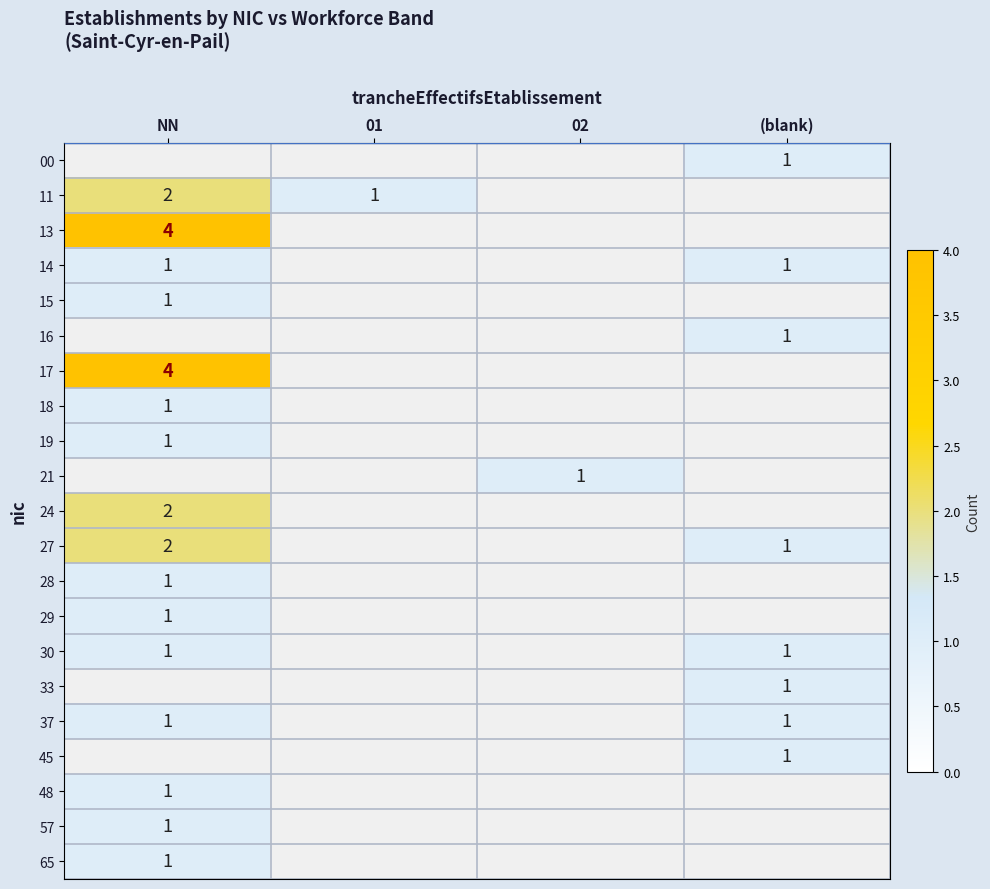

Is it true that 24 equals 1 at NN?

False